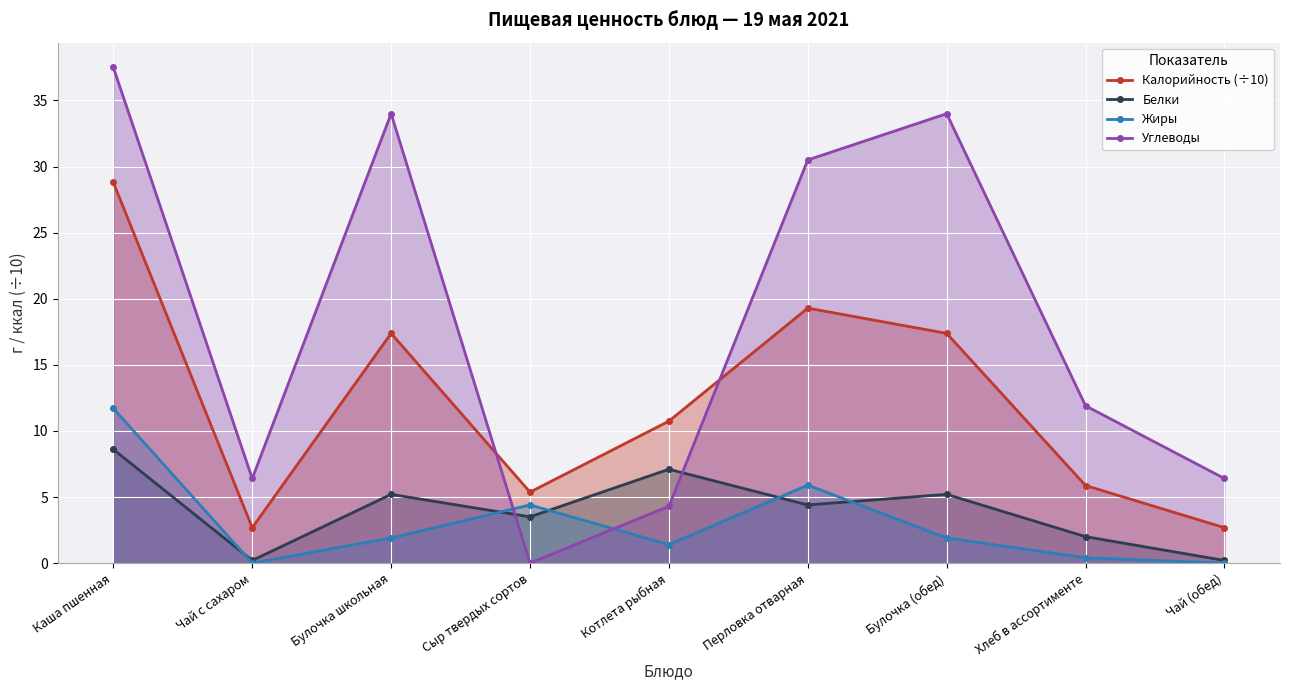

True or false: Калорийность (÷10) has more than 2 points higher than both neighbors.

False